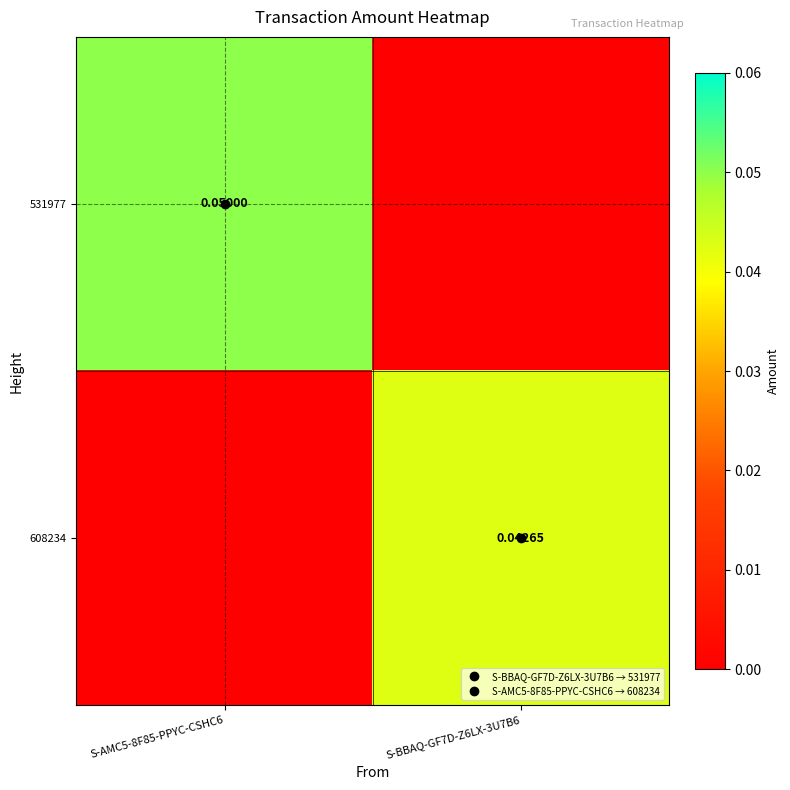

List the series in order of their overall mean, lowest first.

608234, 531977